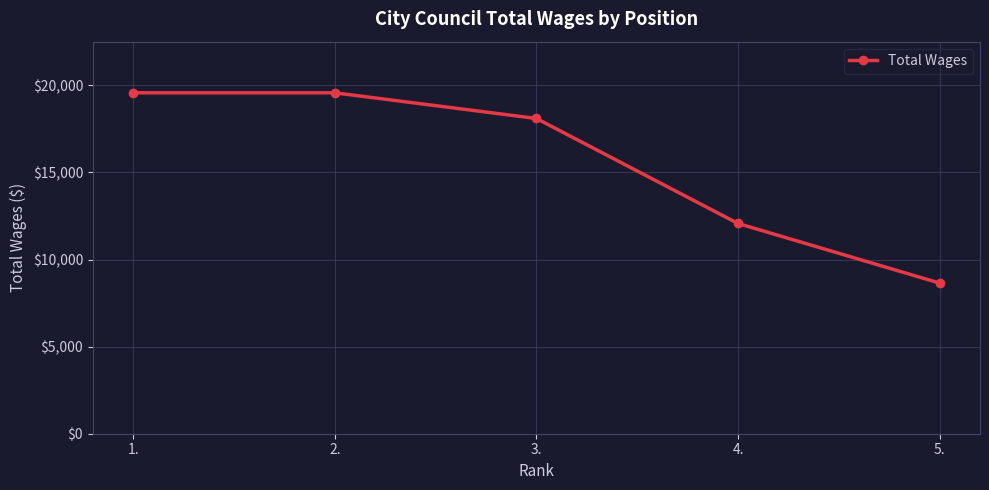

What is the greatest value displayed?

19575